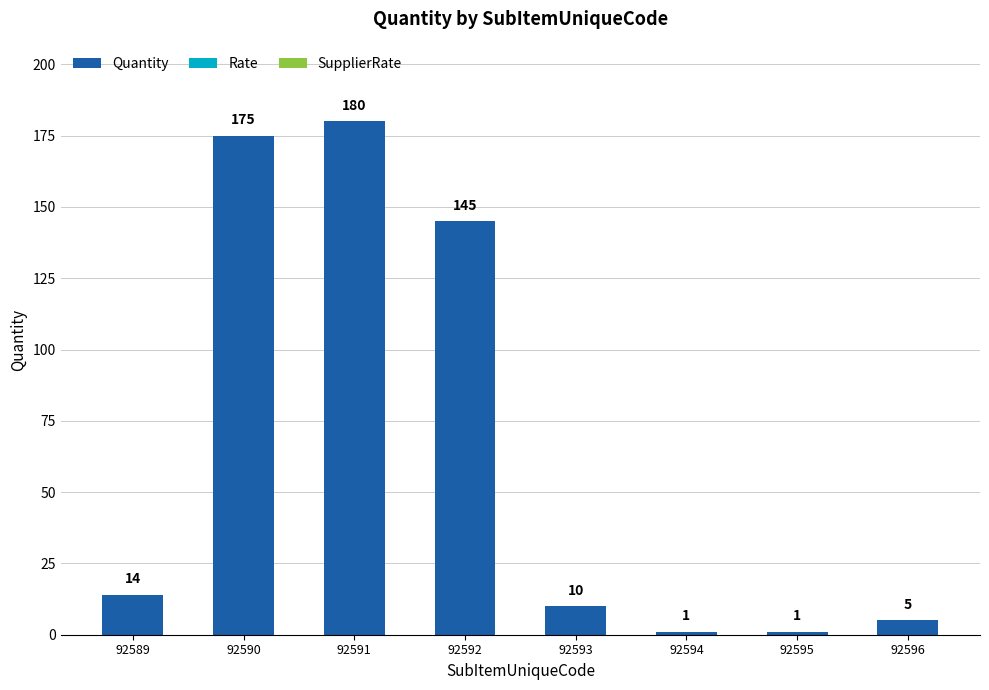

What is the change in value from 92591 to 92592?

-35